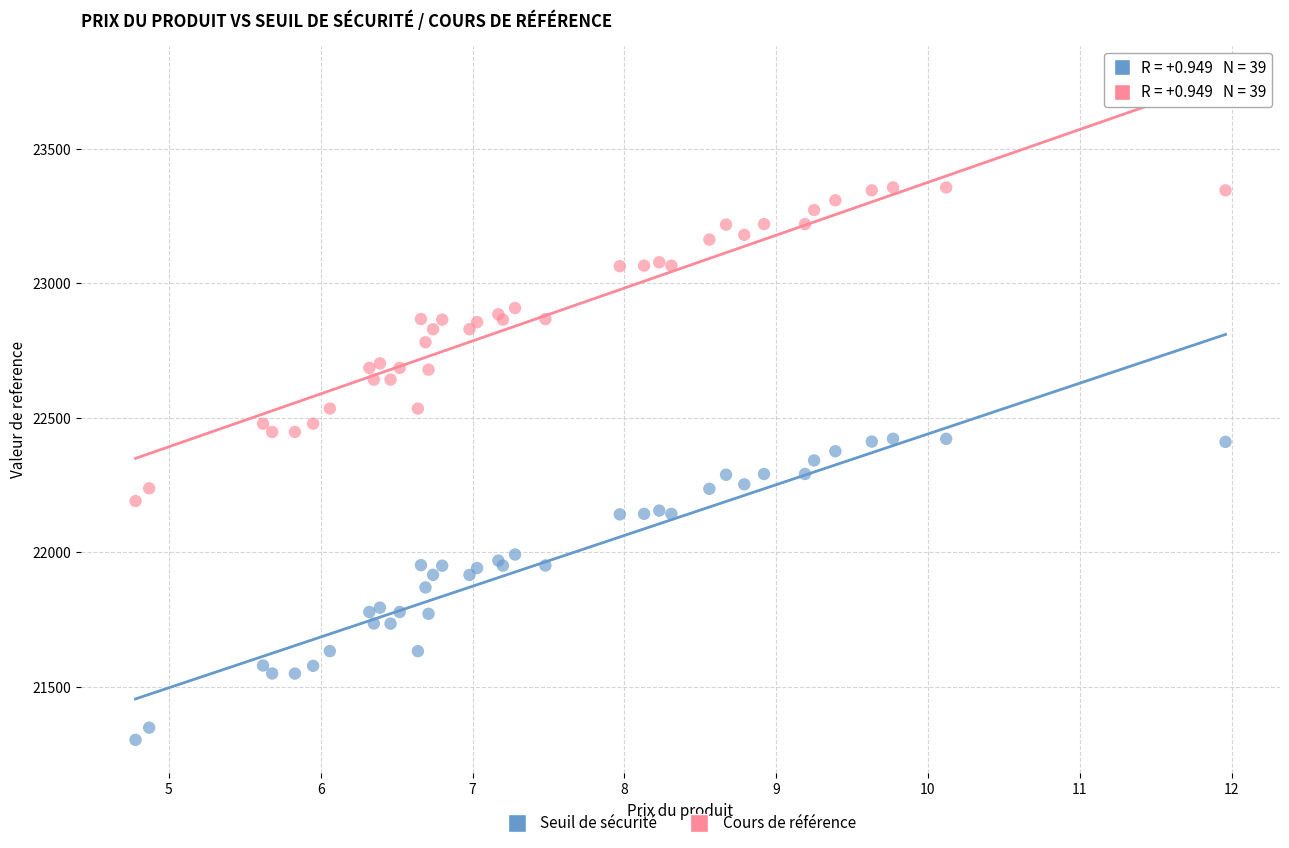

What are all the series names shown in the legend?

Seuil de sécurité, Cours de référence